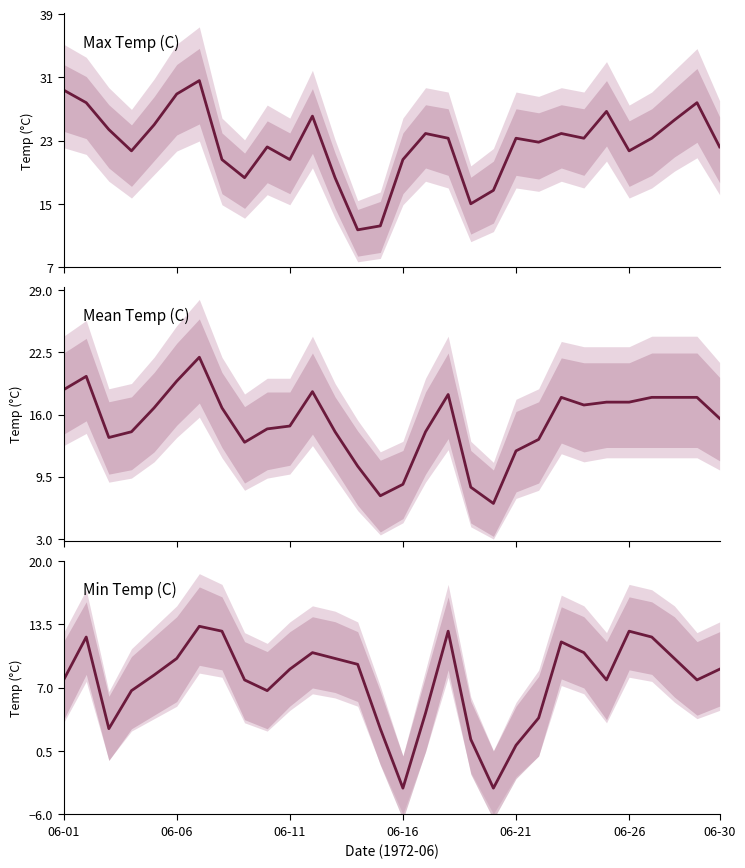

What is the highest value of the Mean Temp (C) series?

22.0